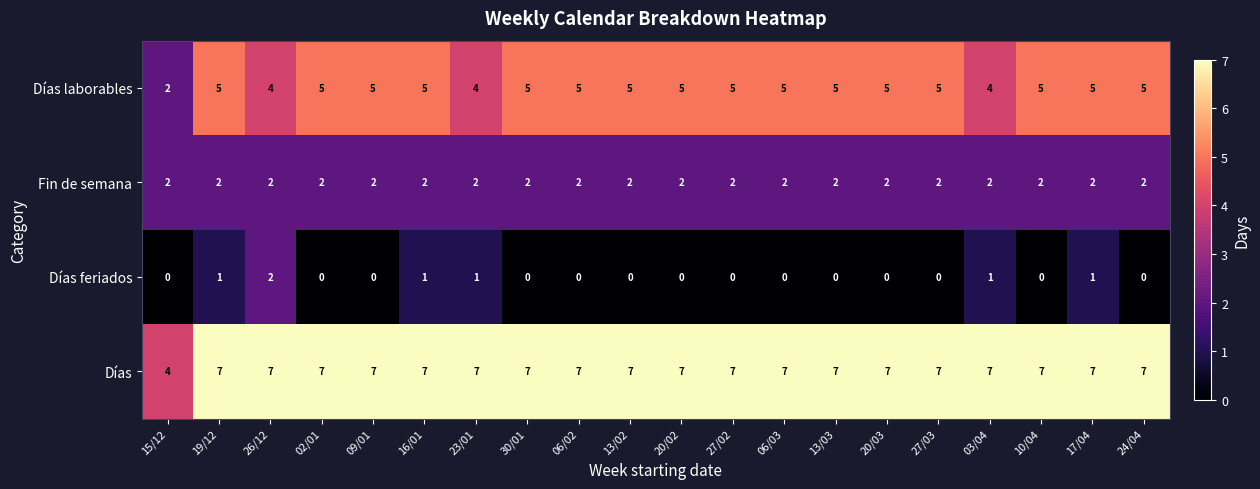

What is the average value of the Días laborables series?

5